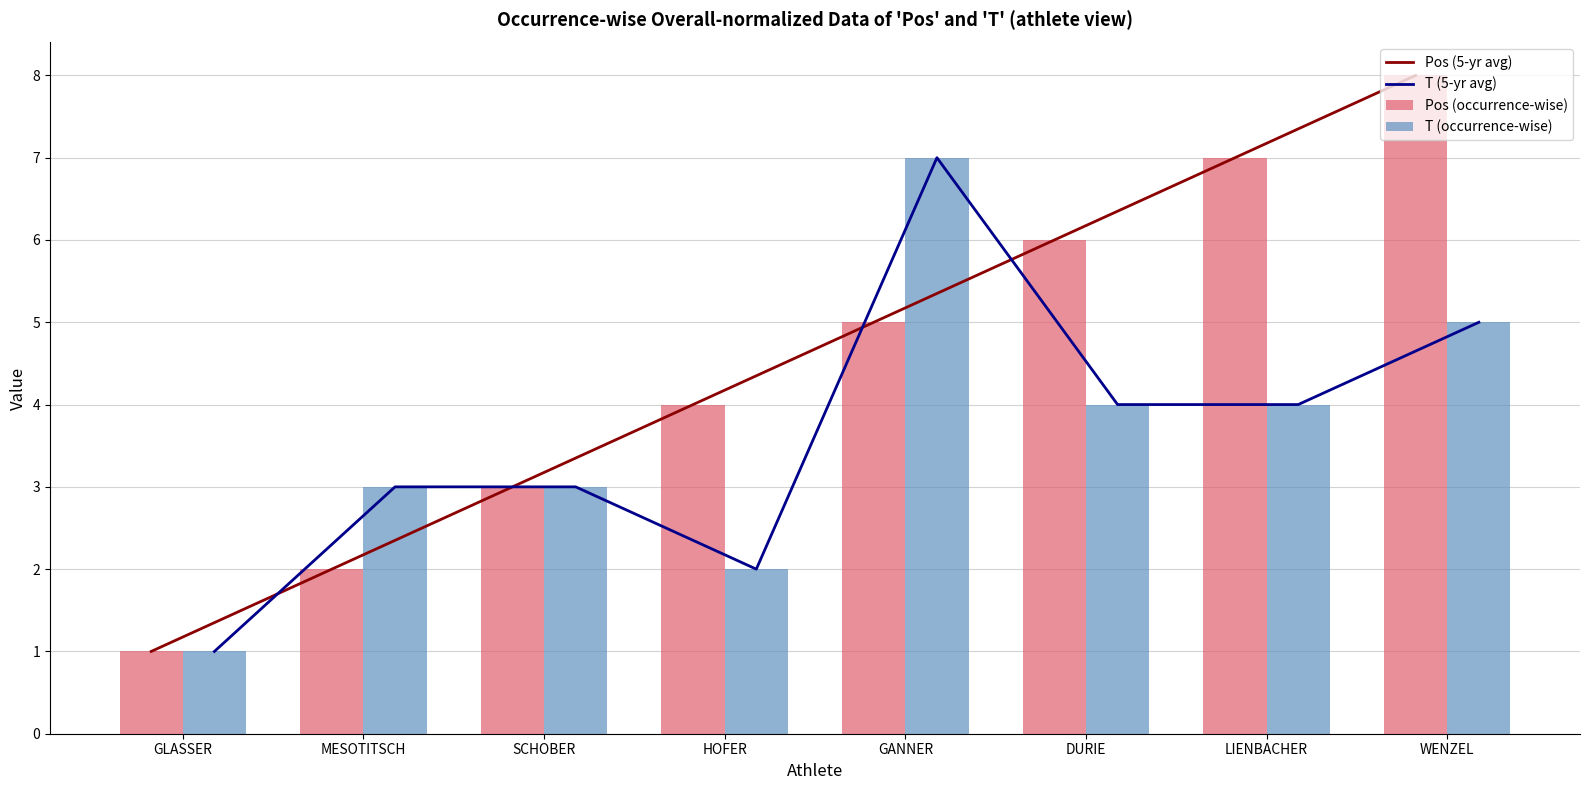

What is the label of the 3rd bar from the right?

DURIE